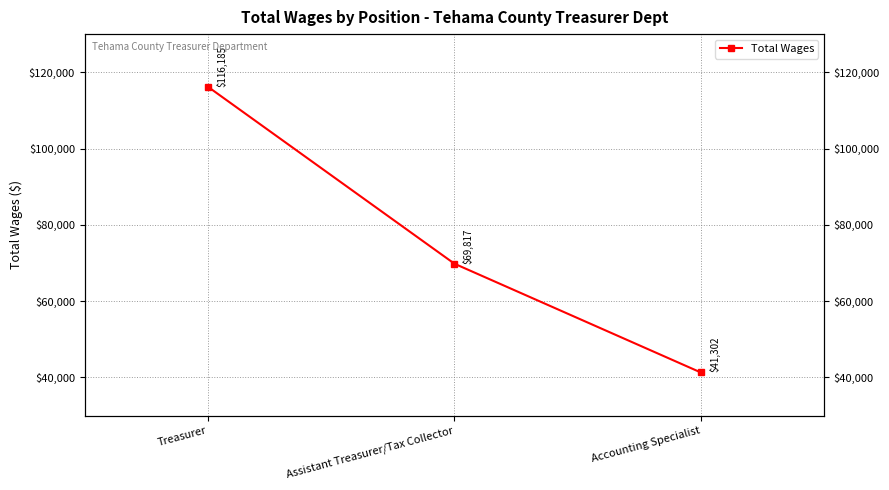

The value at Treasurer is 116185. True or false?

True